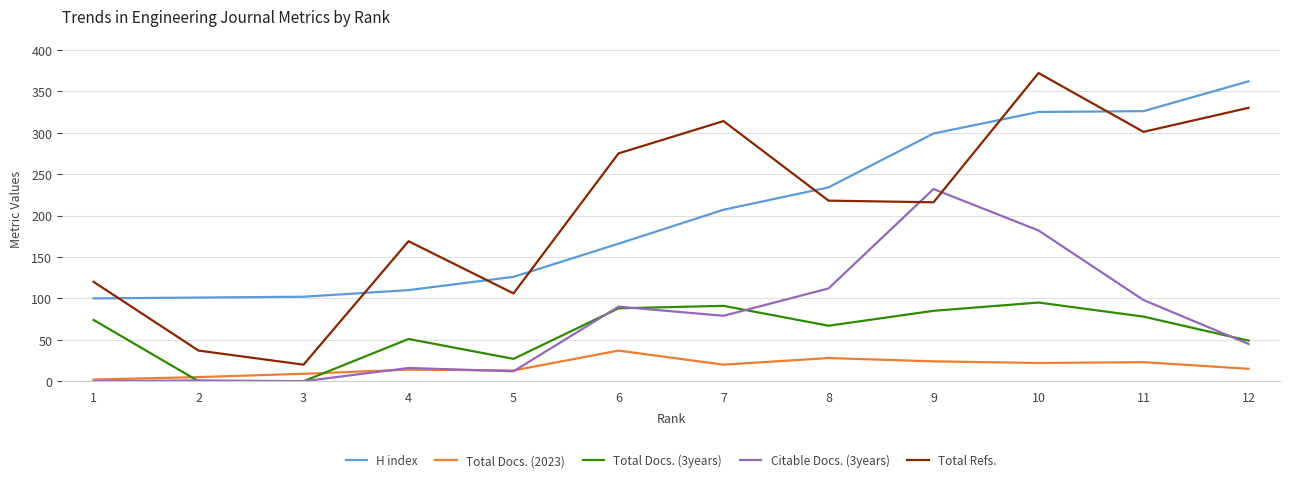

Rank the series at 12 from lowest to highest value.

Total Docs. (2023), Citable Docs. (3years), Total Docs. (3years), Total Refs., H index